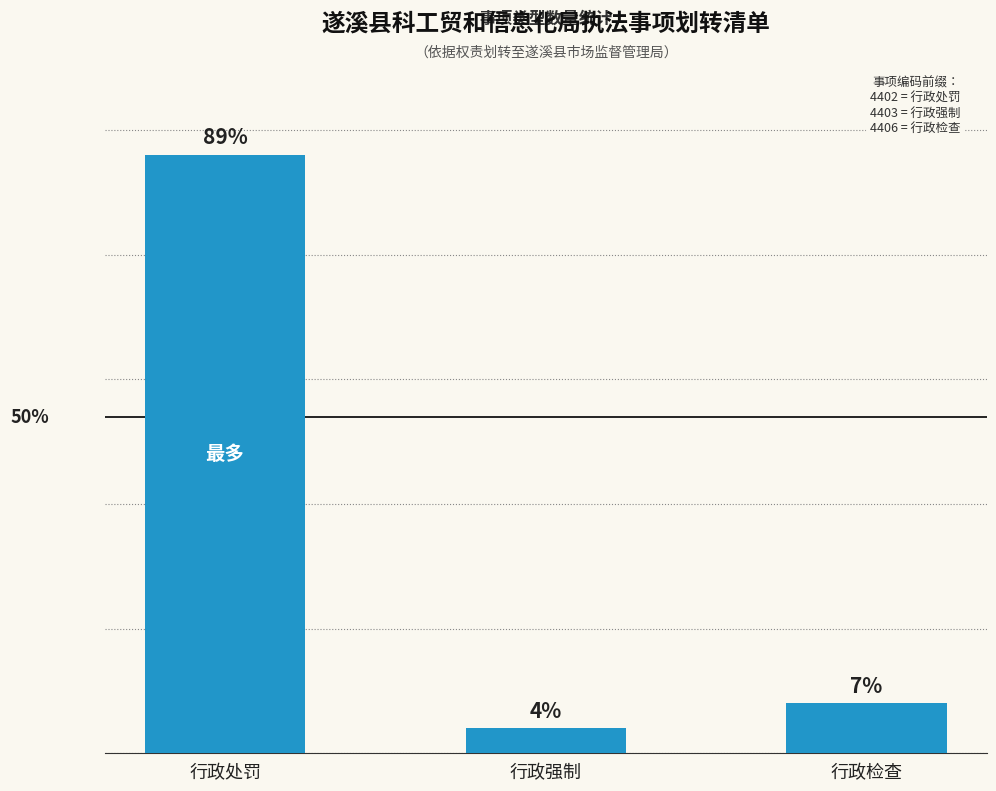

What is the ratio of the value at 行政强制 to the value at 行政检查?

0.5